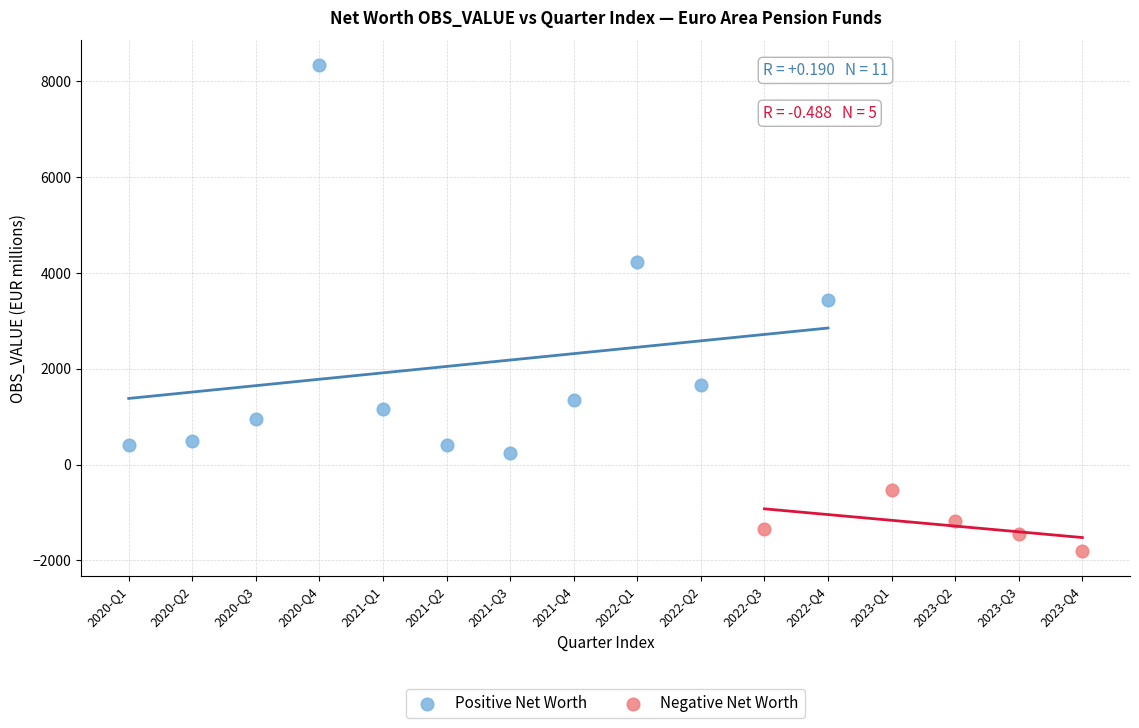

Which series has the widest spread of Y values?

Positive Net Worth